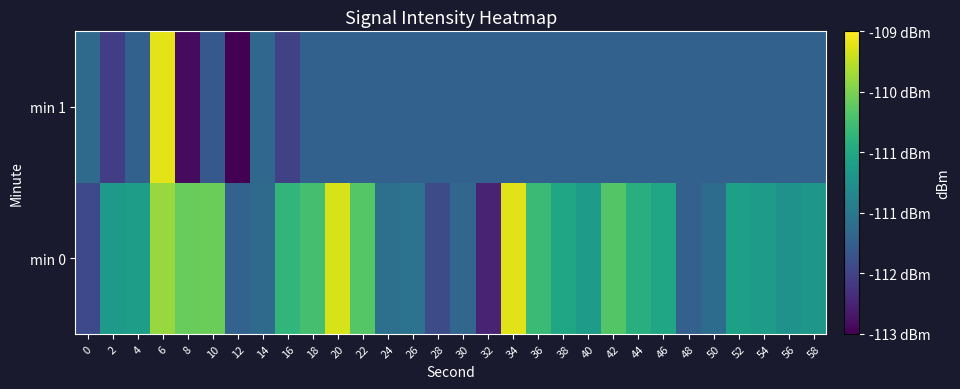

At 10, list the series in order from largest to smallest.

min 0, min 1